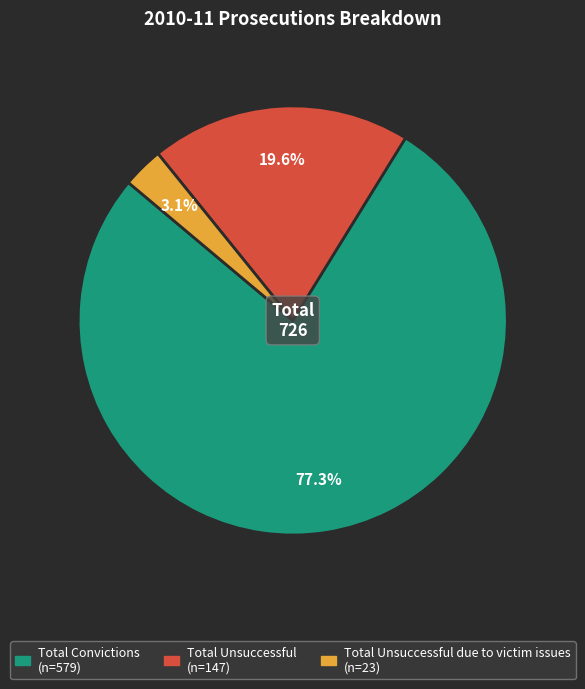

Does any single category account for the majority?

Yes